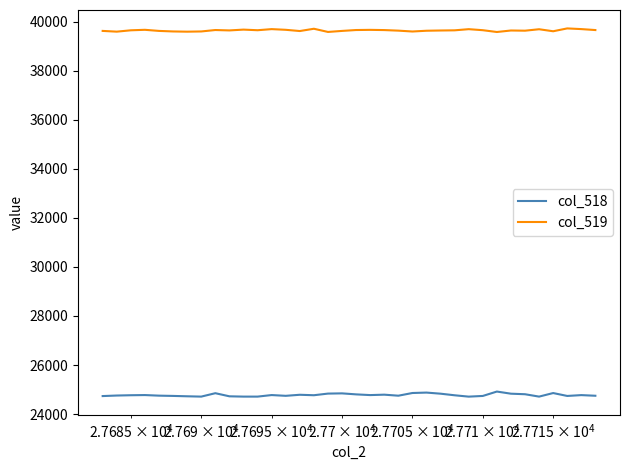

Count the number of categories in the chart.

36